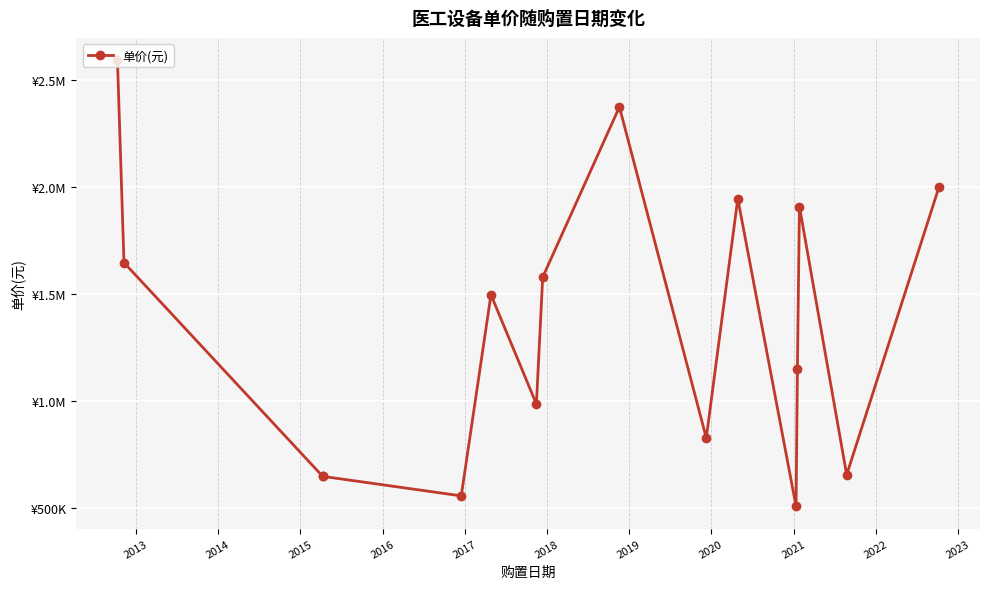

What is the maximum value shown in the chart?

2593239.5